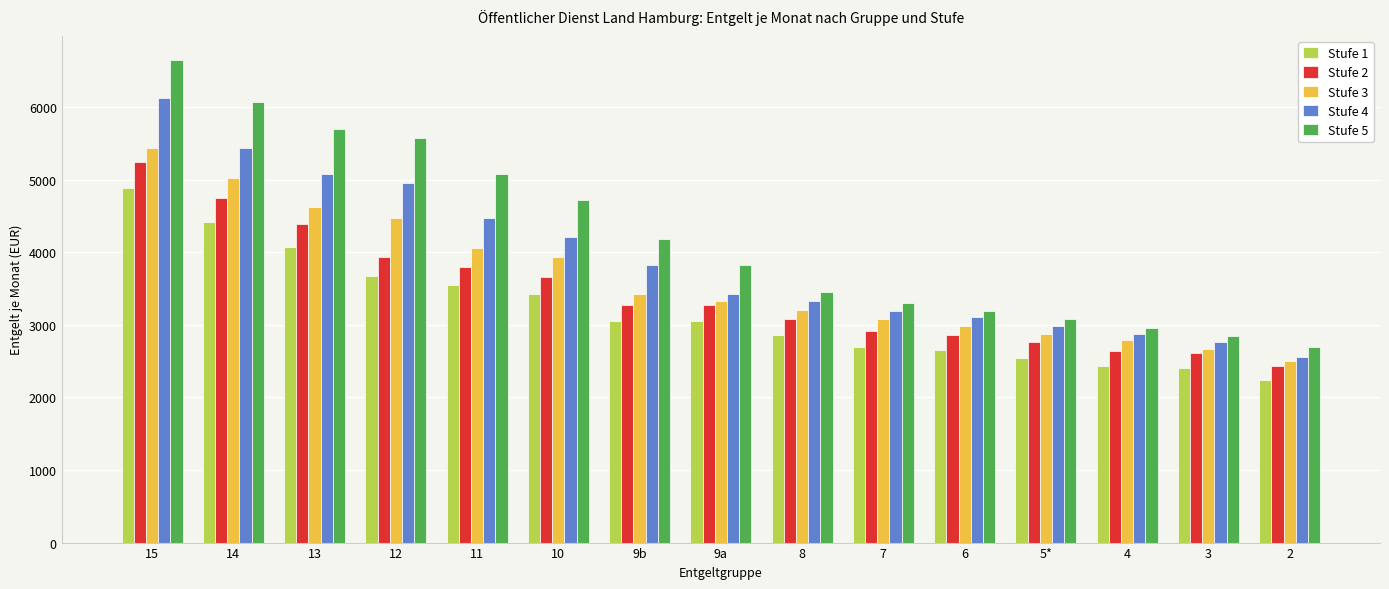

What is the label of the 5th bar from the right?

6